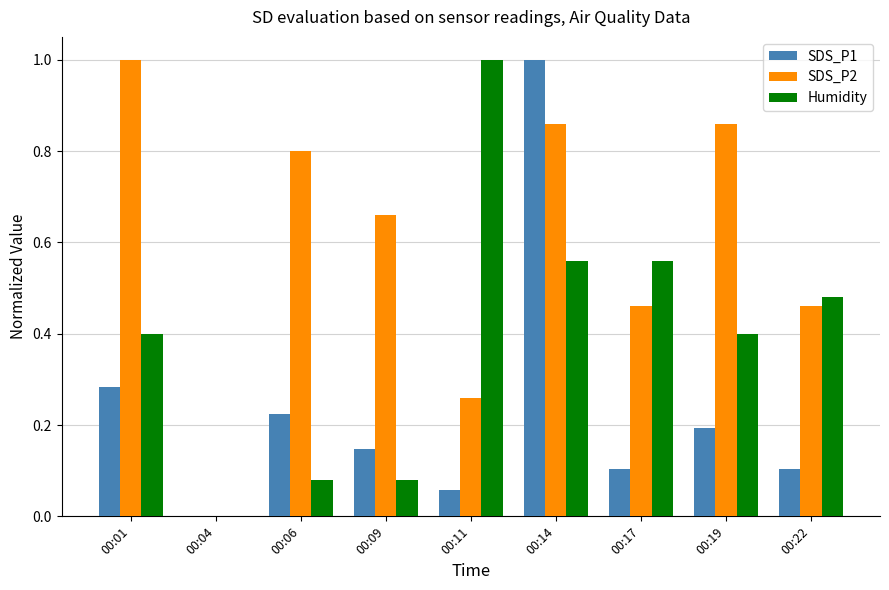

What is the sum of all SDS_P1 values?

2.1